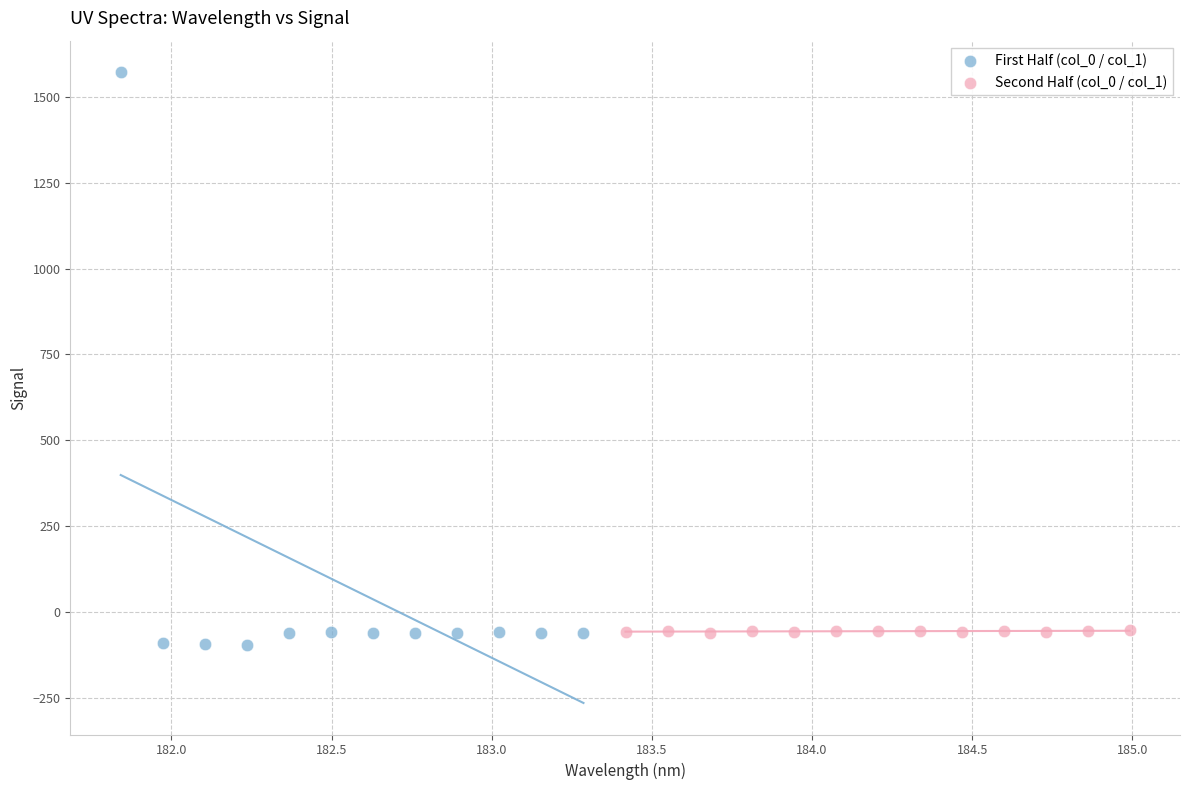

Which series reaches the minimum Y coordinate?

First Half (col_0 / col_1)